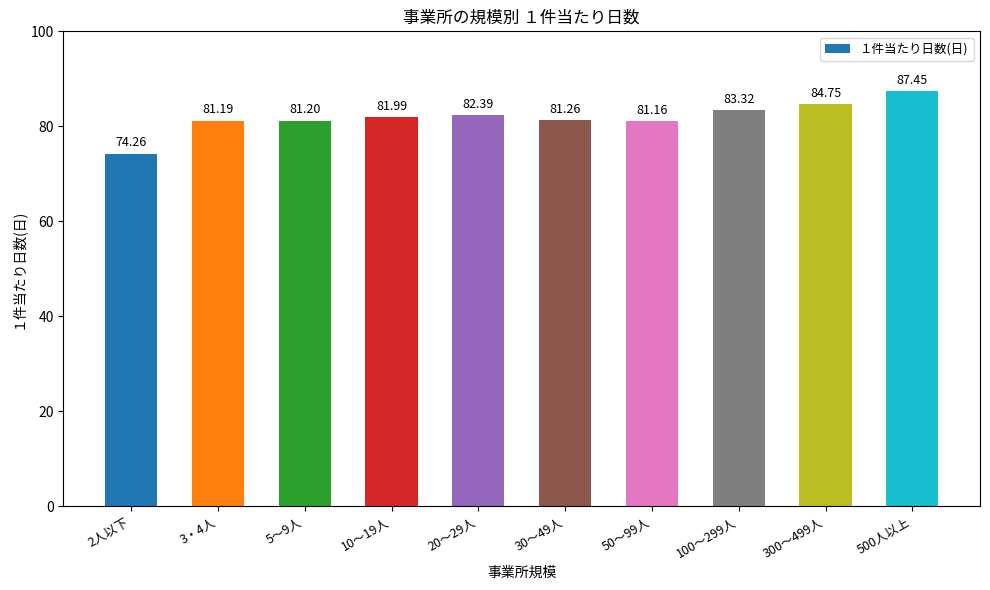

What is the label of the 9th bar from the right?

3・4人